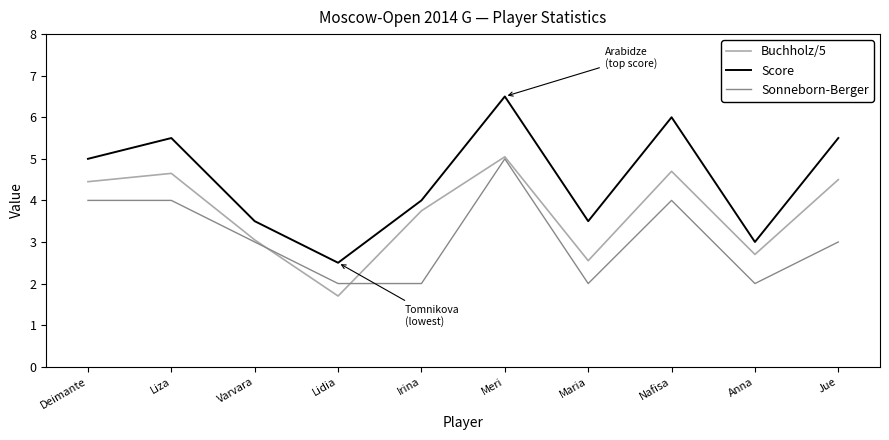

Is it true that Buchholz/5 equals 1.4 at Jue?

False